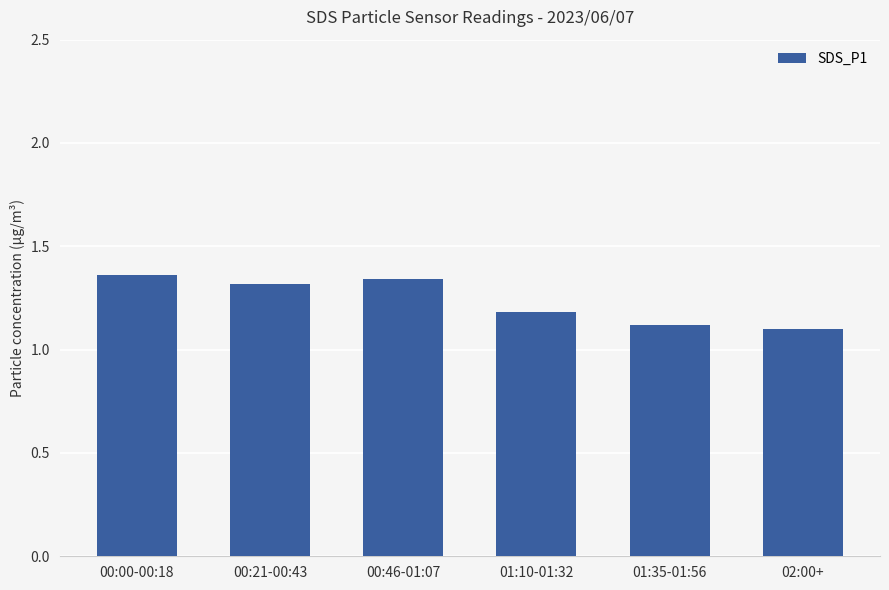

Is it true that the value at 00:21-00:43 is 1.7?

False